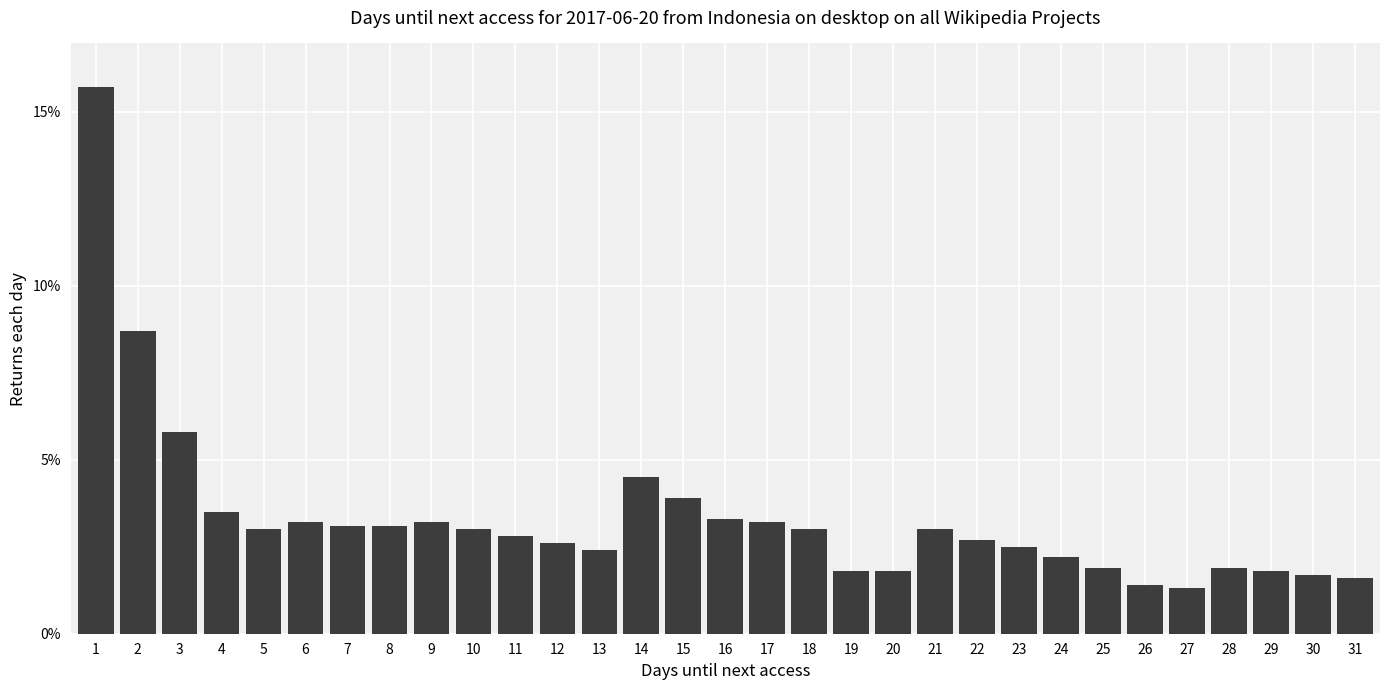

What is the change in value from 3 to 31?

-4.2